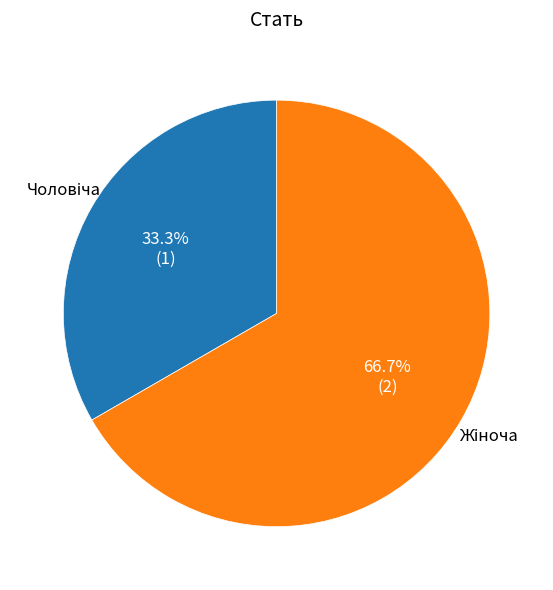

To the nearest percent, what is the average slice percentage?

50%